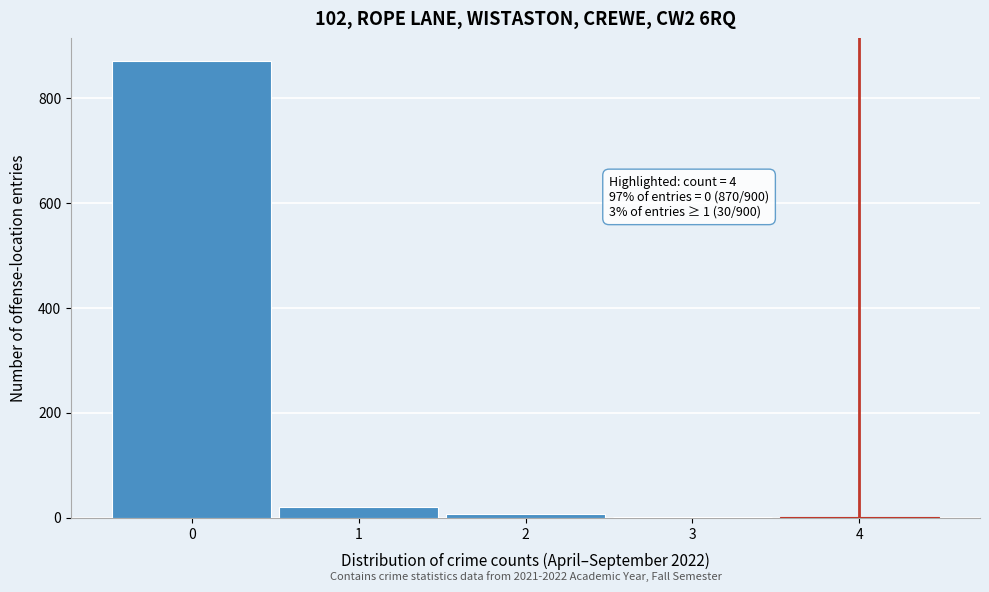

Over which range of the x-axis is the bar tallest?

-0.5 to 0.5